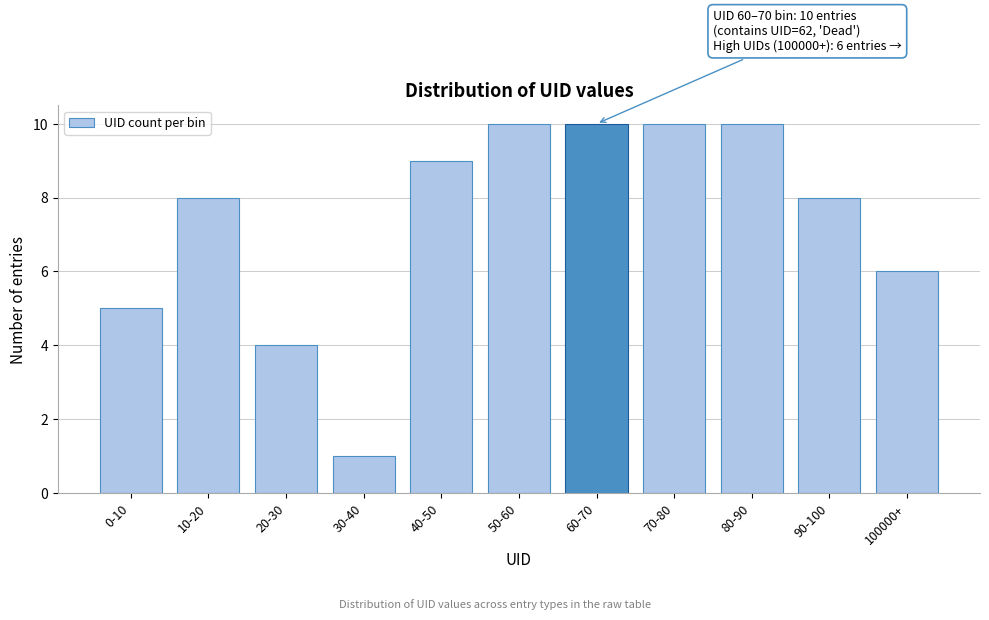

Reading left to right, transcribe all the data shown in this chart.

5	8	4	1	9	10	10	10	10	8	6